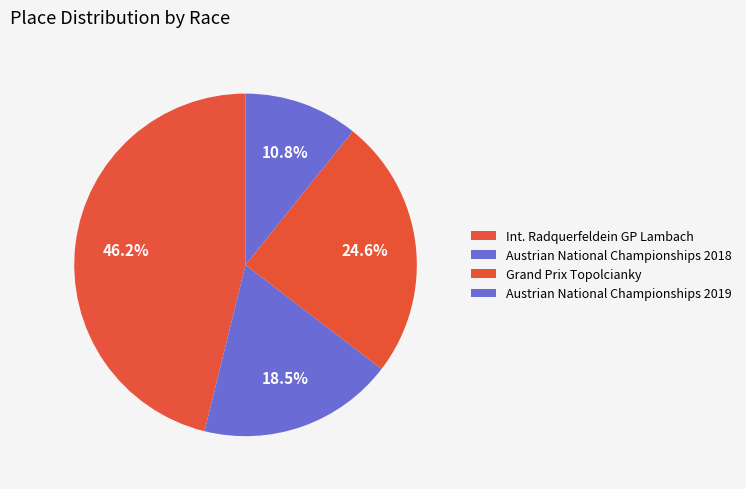

What is the smallest slice in the pie chart?

Austrian National Championships 2019